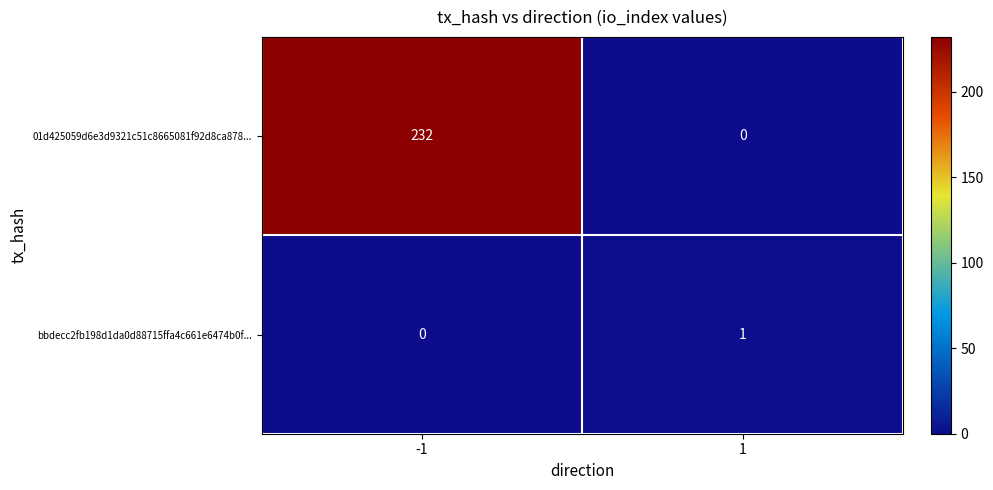

The bbdecc2fb198d1da0d88715ffa4c661e6474b0f... series shows 1 at -1. True or false?

False